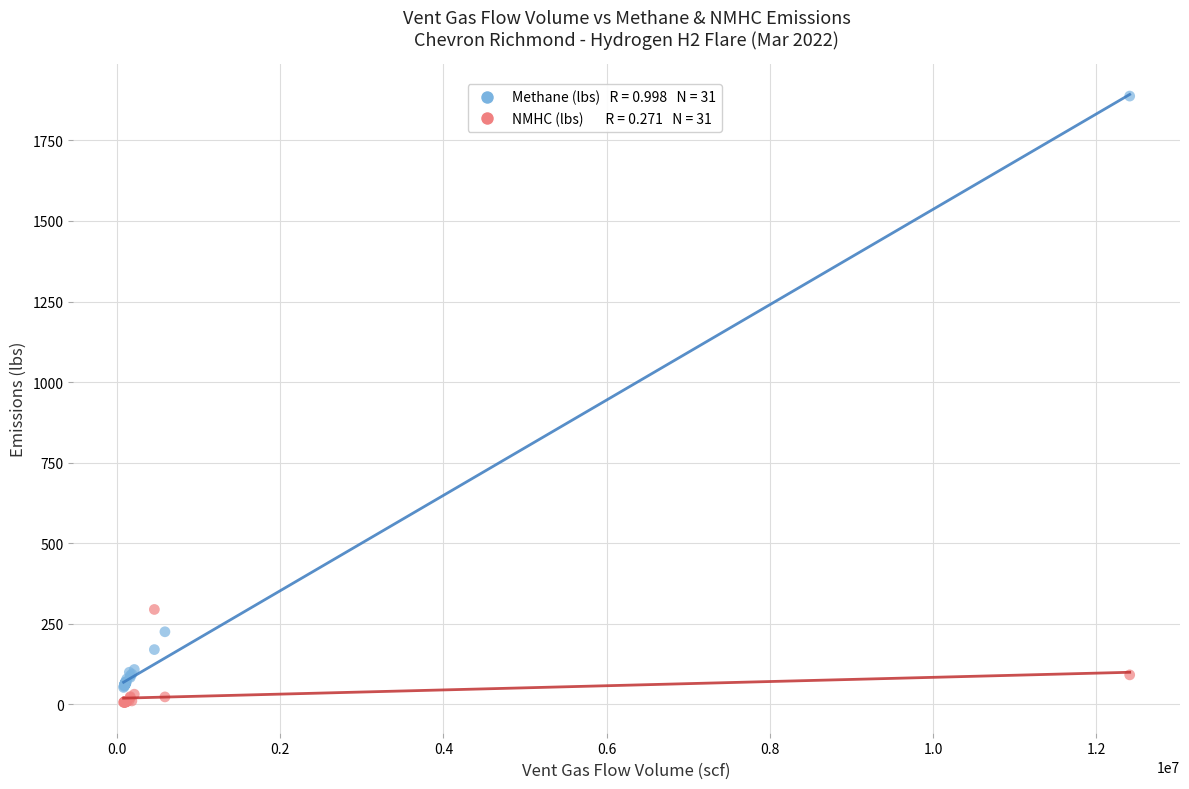

Across all series, what Y value is closest to 946?

294.4